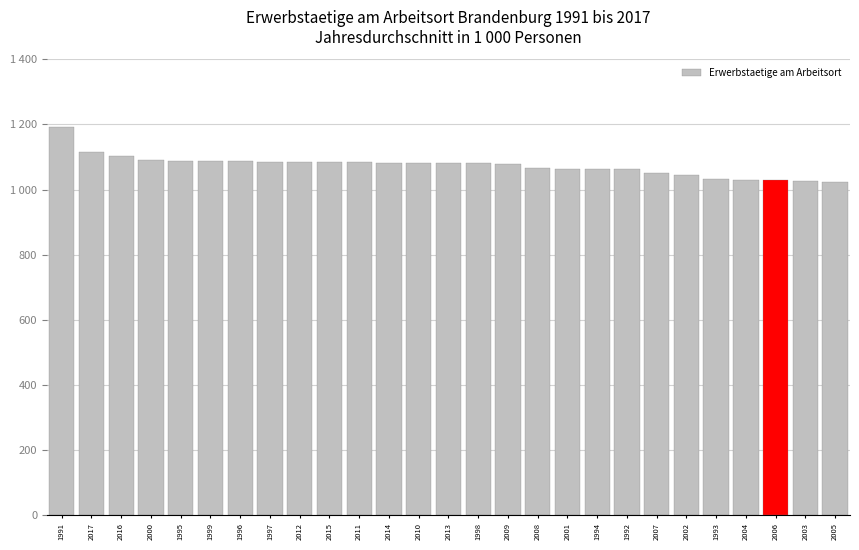

Does the chart contain any negative values?

No